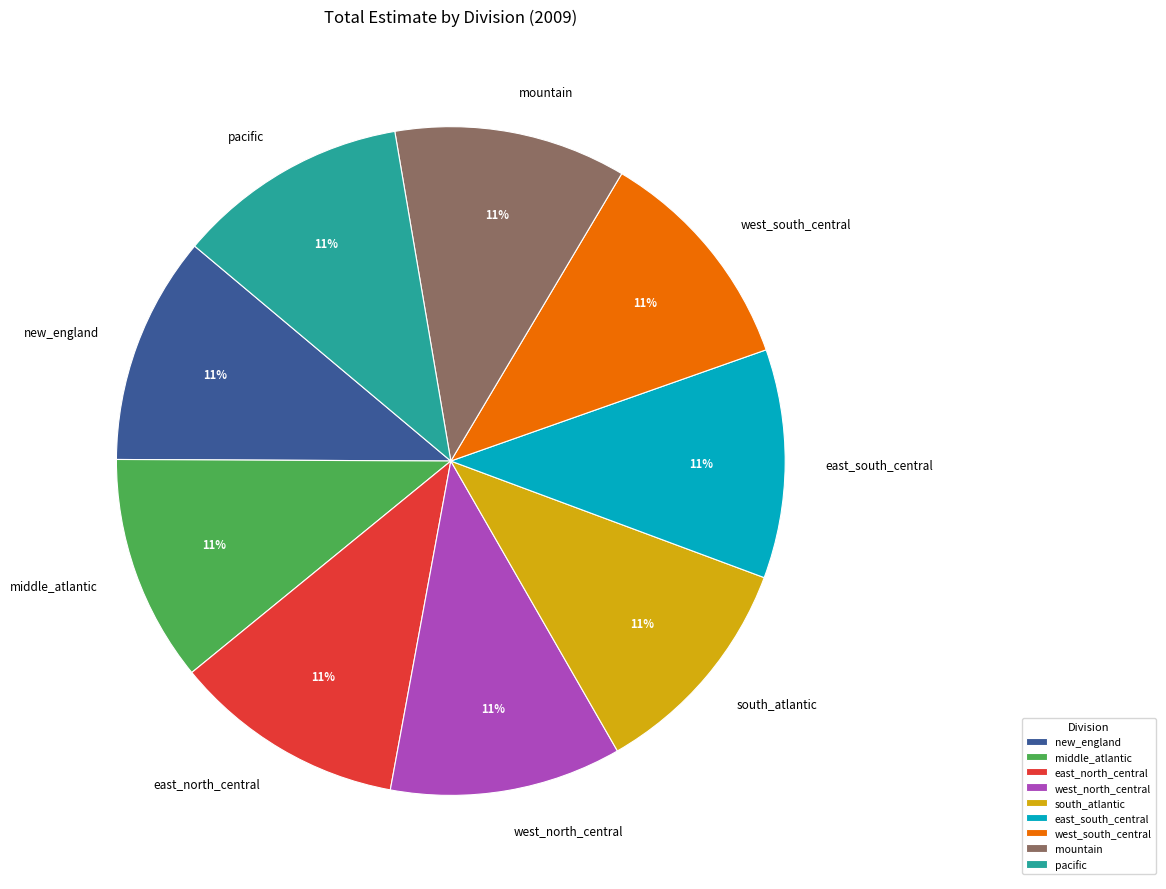

Is the sum of mountain and middle_atlantic greater than half?

No